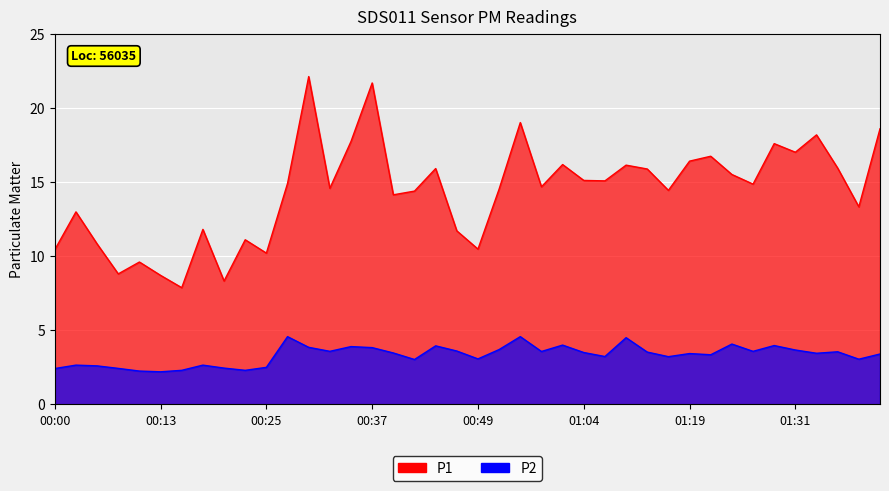

Is the value of P2 at 00:32 greater than the value of P1 at 01:38?

No